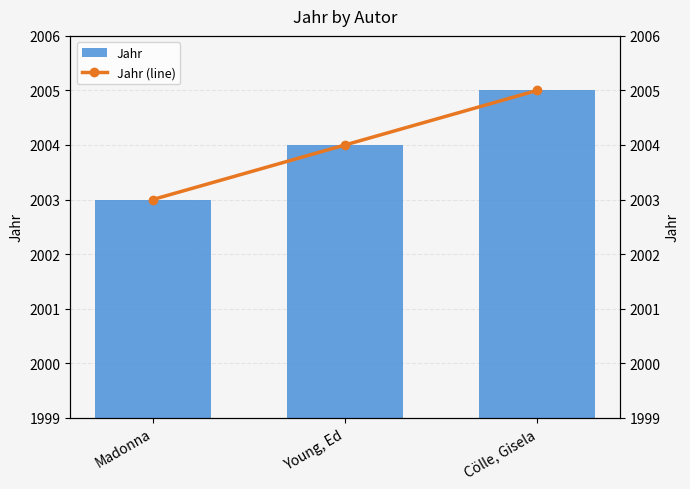

Does the chart contain any negative values?

No